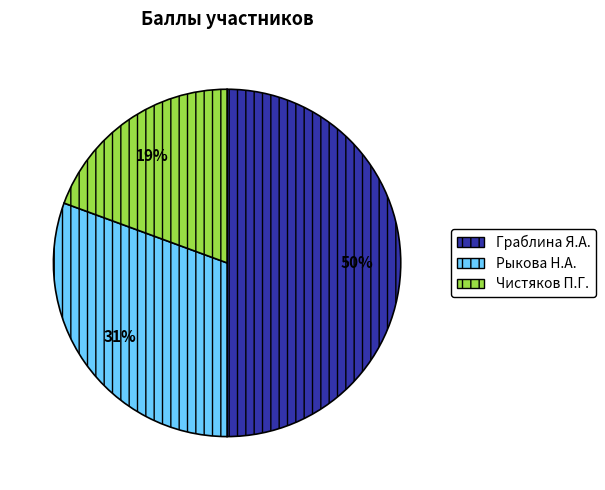

Between Граблина Я.А. and Чистяков П.Г., which is larger?

Граблина Я.А.